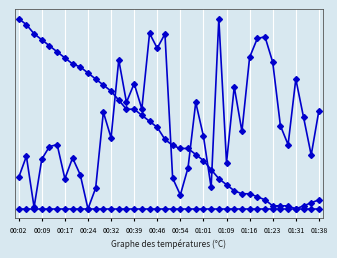

Does the chart have visible grid lines?

Yes